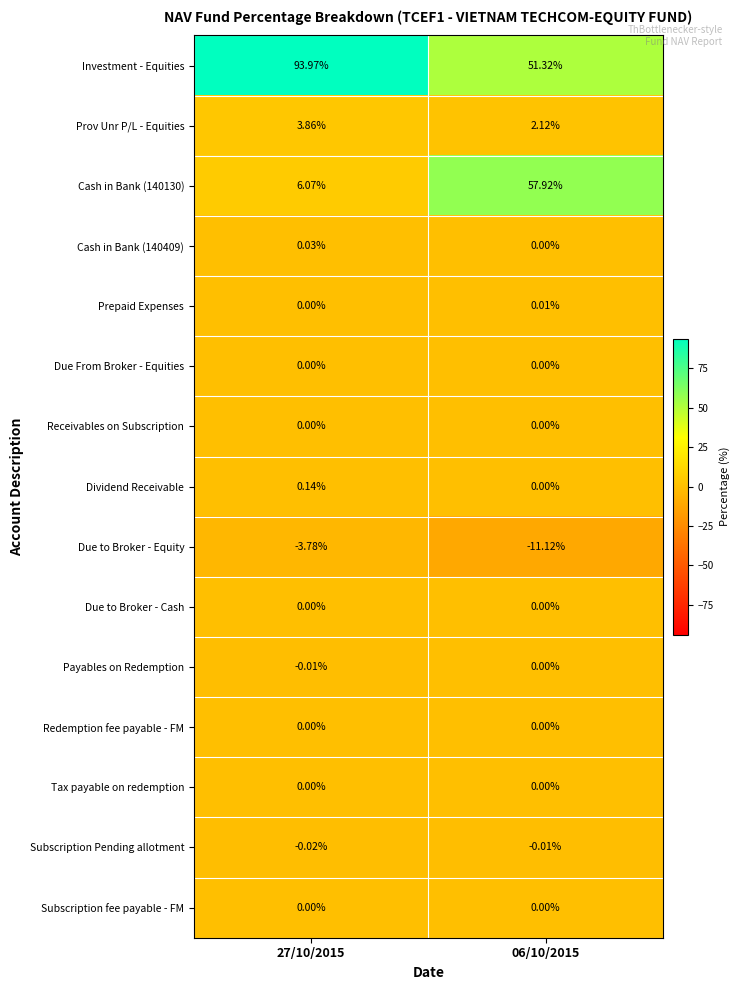

Which series has the largest total across all categories?

Investment - Equities